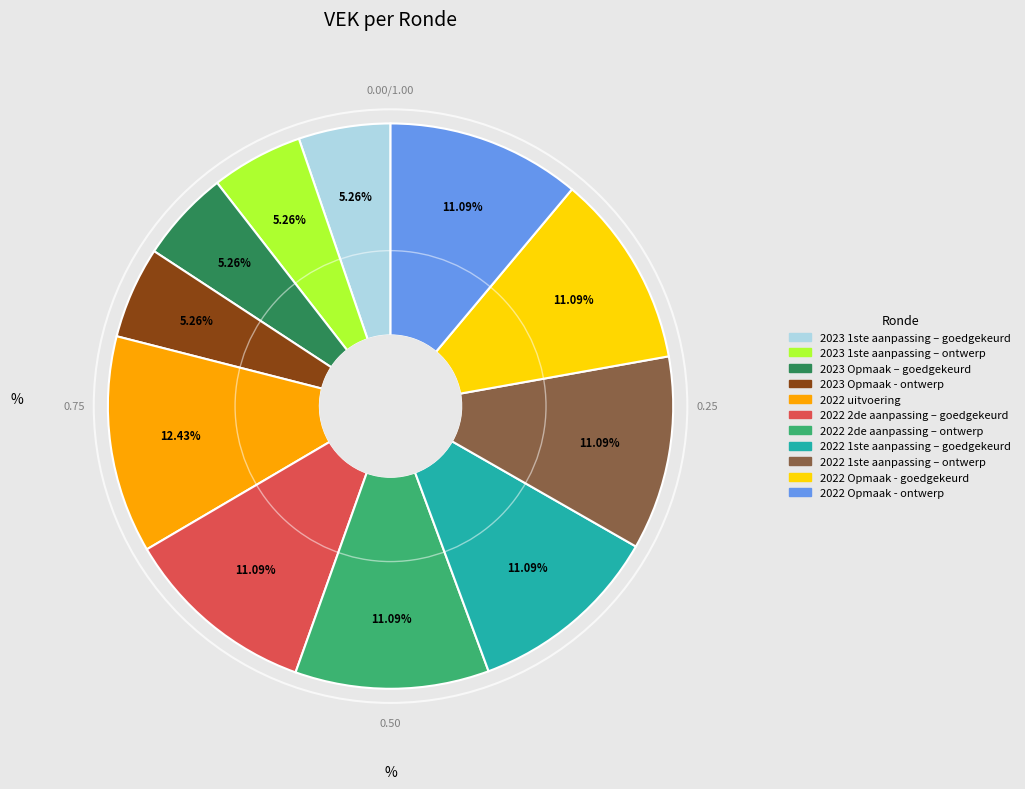

Which category has the biggest portion of the pie?

2022 uitvoering